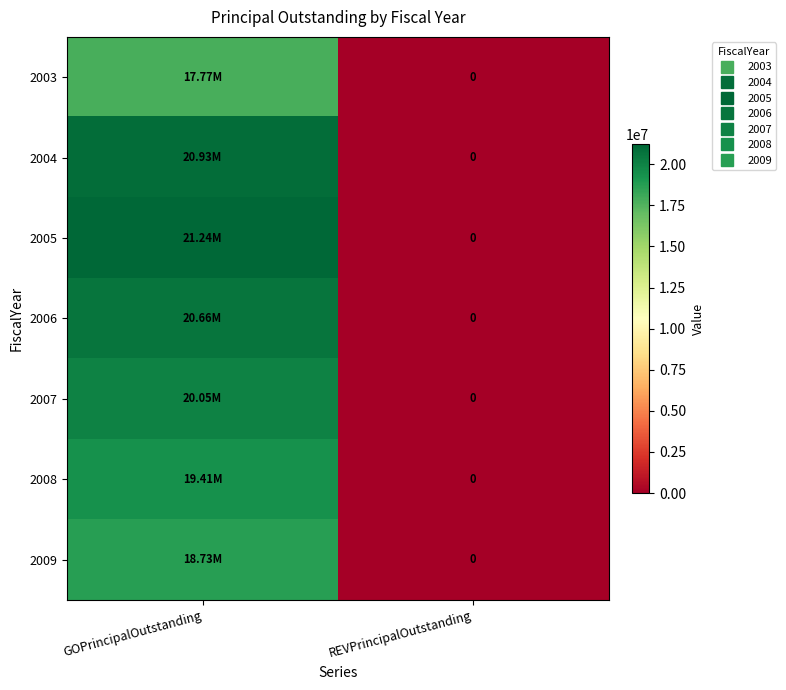

Which category has the highest value in the 2006 series?

GOPrincipalOutstanding